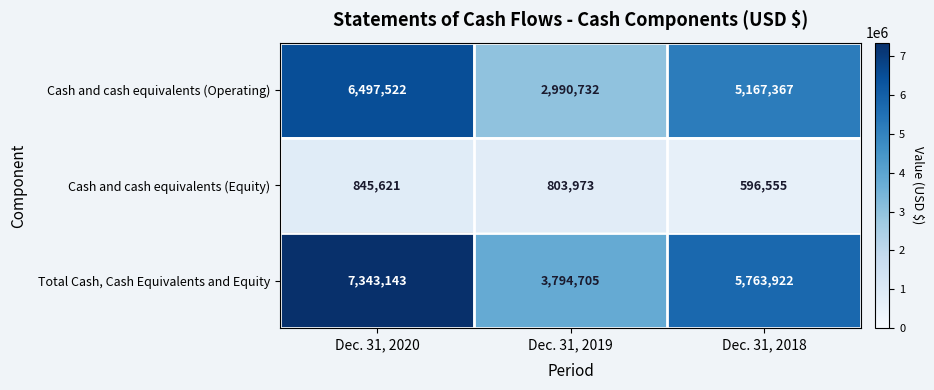

The value of Total Cash, Cash Equivalents and Equity at Dec. 31, 2020 is 4289379. True or false?

False